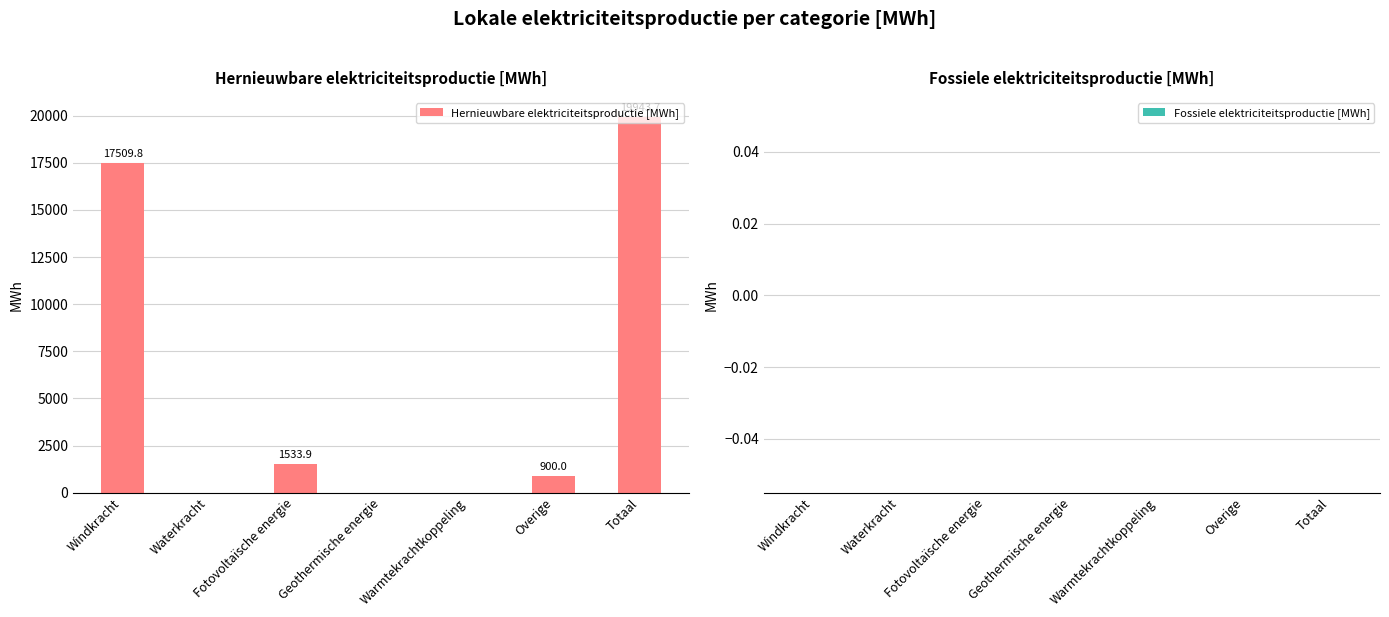

What is the change in value from Fotovoltaïsche energie to Warmtekrachtkoppeling?

-1533.9